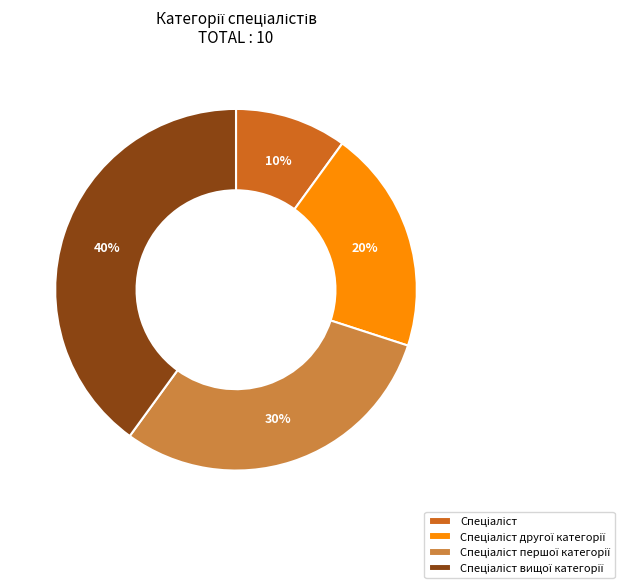

Is there any slice that represents more than half of the pie?

No